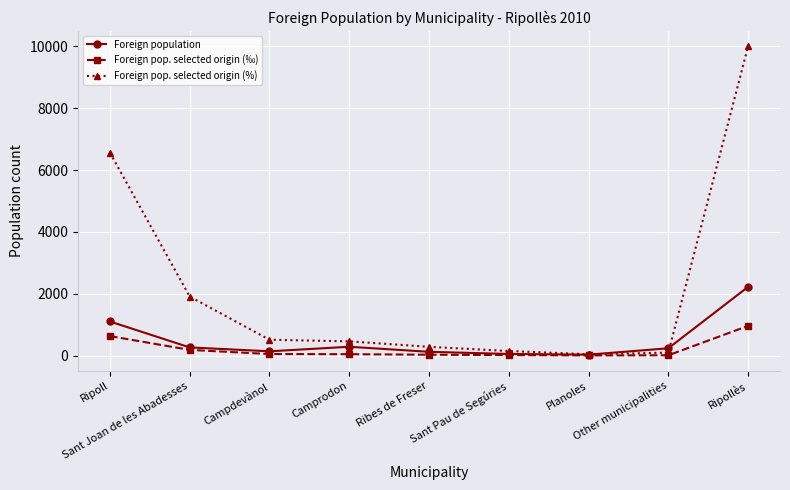

Which series has the largest total across all categories?

Foreign pop. selected origin (%)